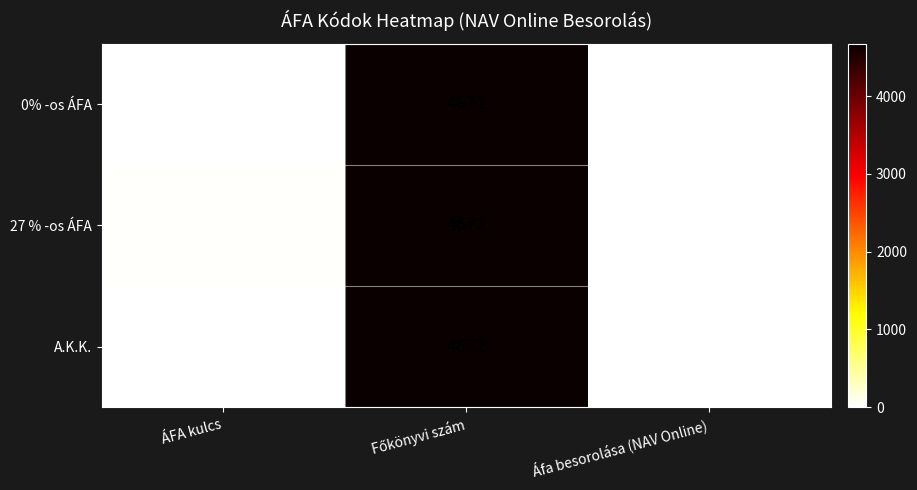

Is the value of 27 % -os ÁFA at ÁFA kulcs greater than the value of A.K.K. at Áfa besorolása (NAV Online)?

Yes